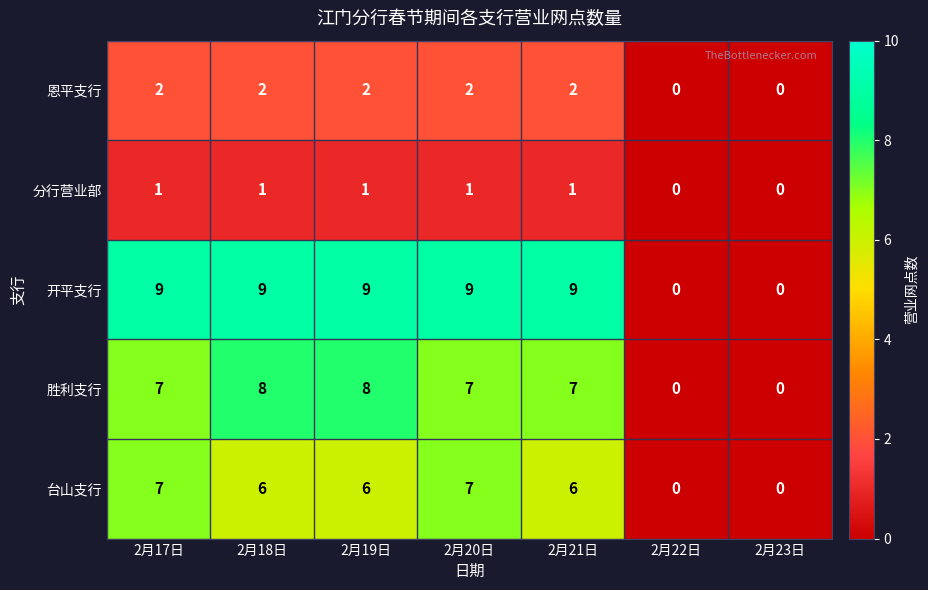

At how many categories does at least one series exceed 5?

5